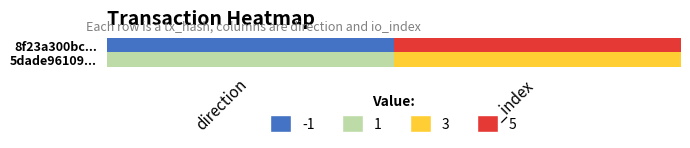

Which series has the widest spread of values?

8f23a300bc...